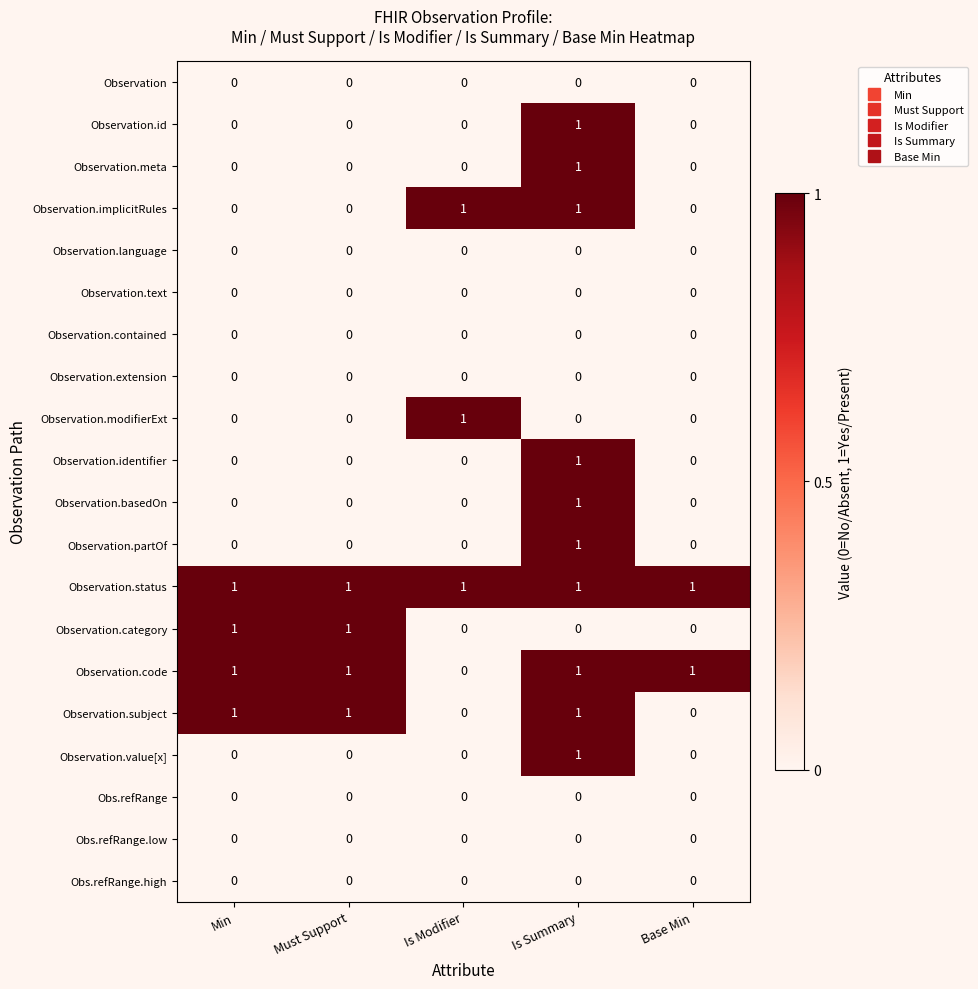

Count the Observation.implicitRules values in the range 0 to 1.

5